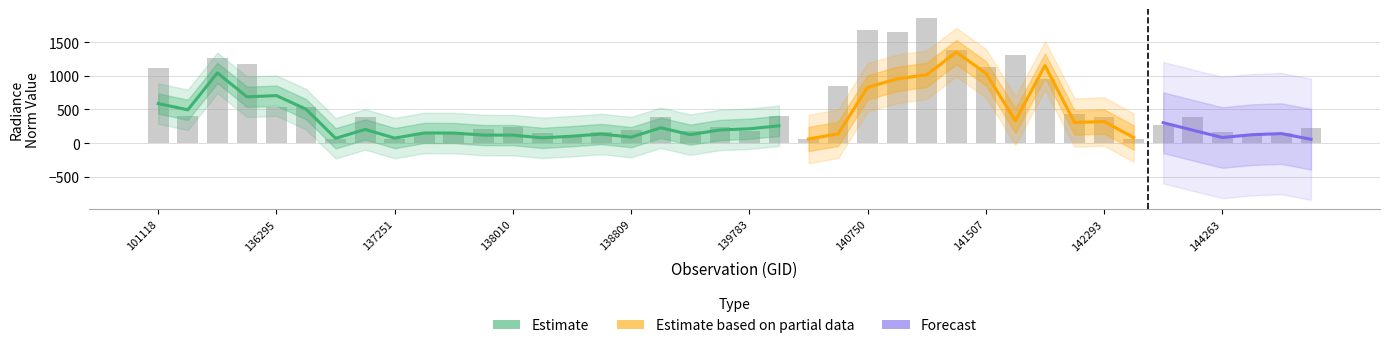

What is the value of the 40th bar from the left?

225